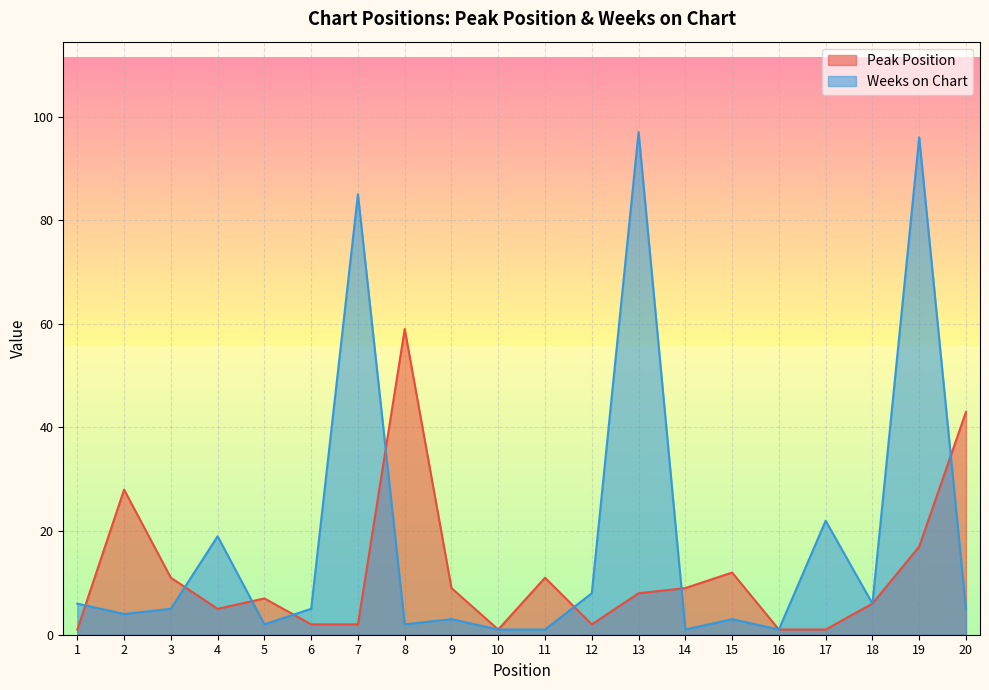

How many lines are shown in the chart?

2